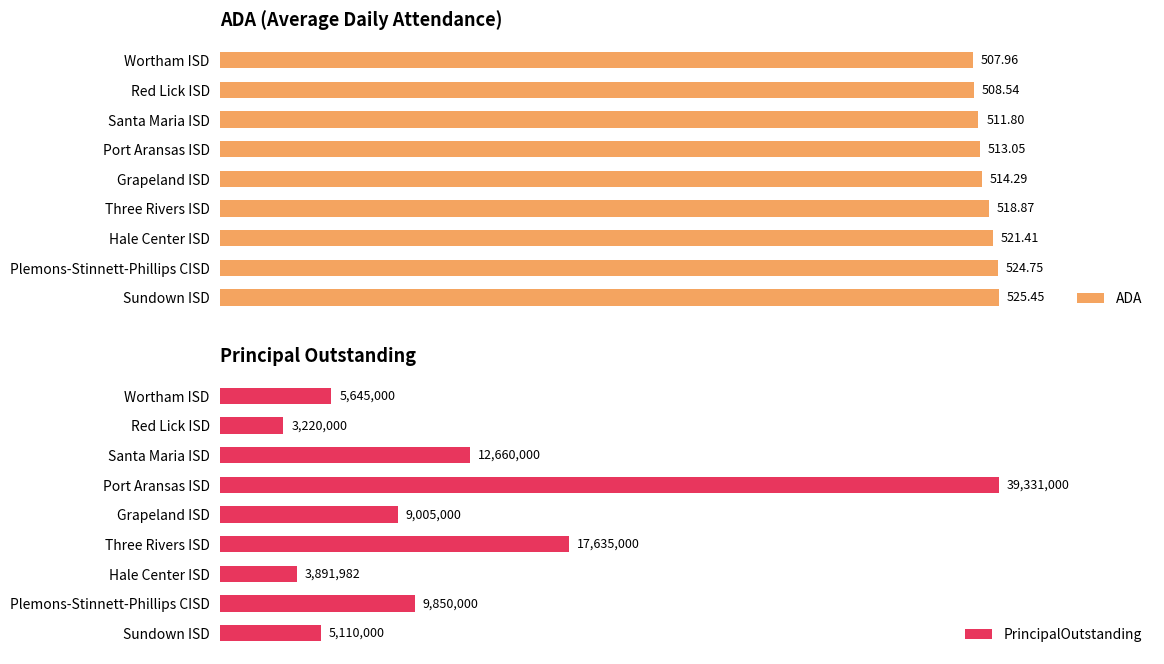

Does the chart contain any negative values?

No